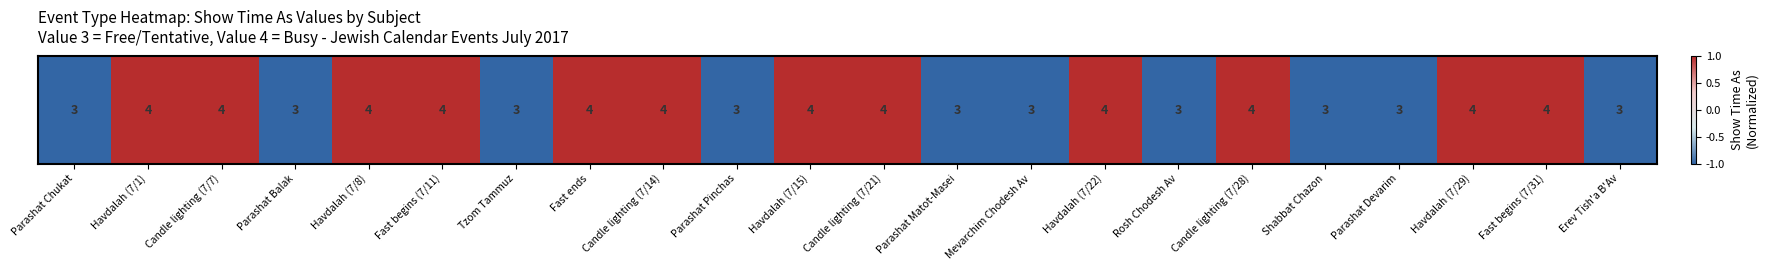

Between Havdalah (7/29) and Erev Tish'a B'Av, which is larger?

Havdalah (7/29)